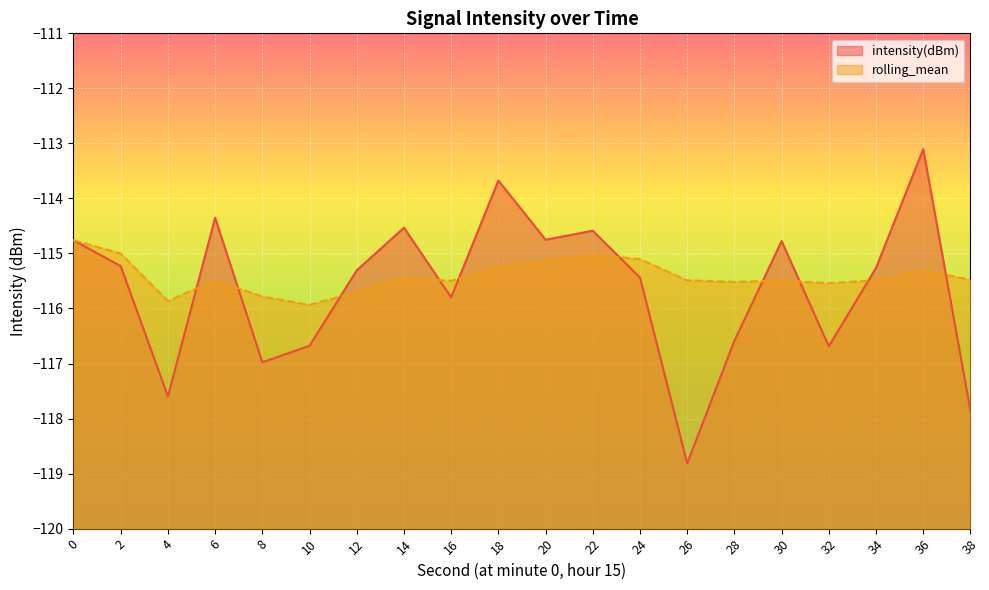

List the series in order of their overall mean, lowest first.

intensity(dBm), rolling_mean